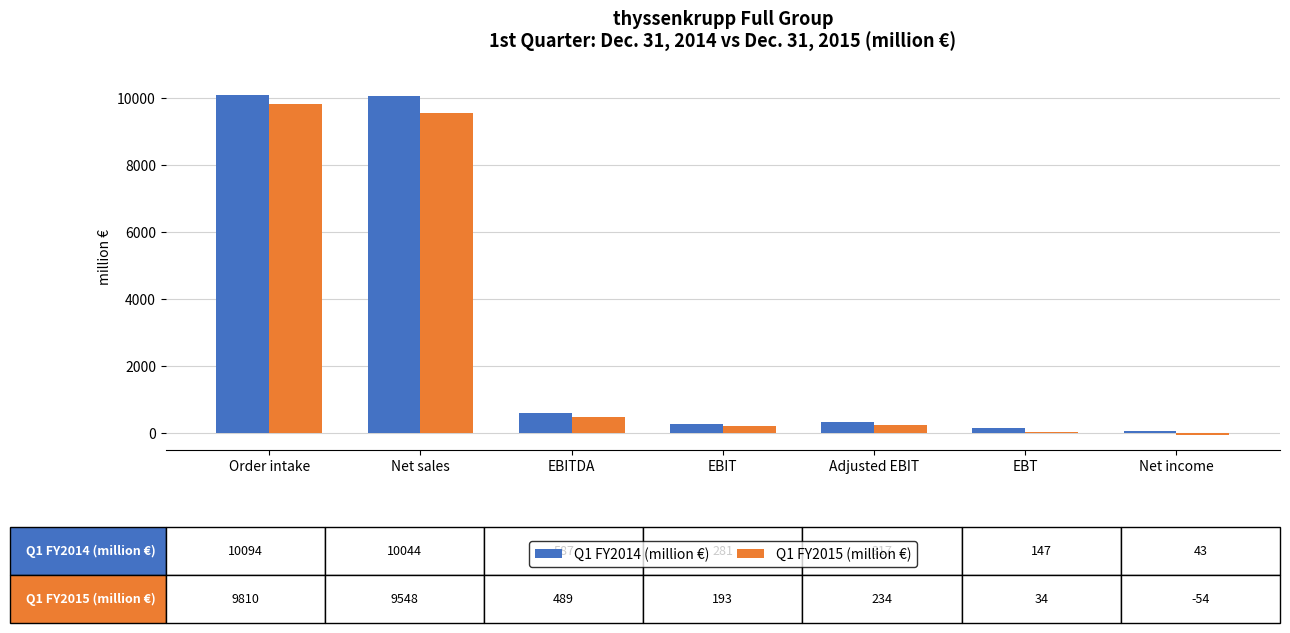

Which category has the highest value in the Q1 FY2015 (million €) series?

Order intake